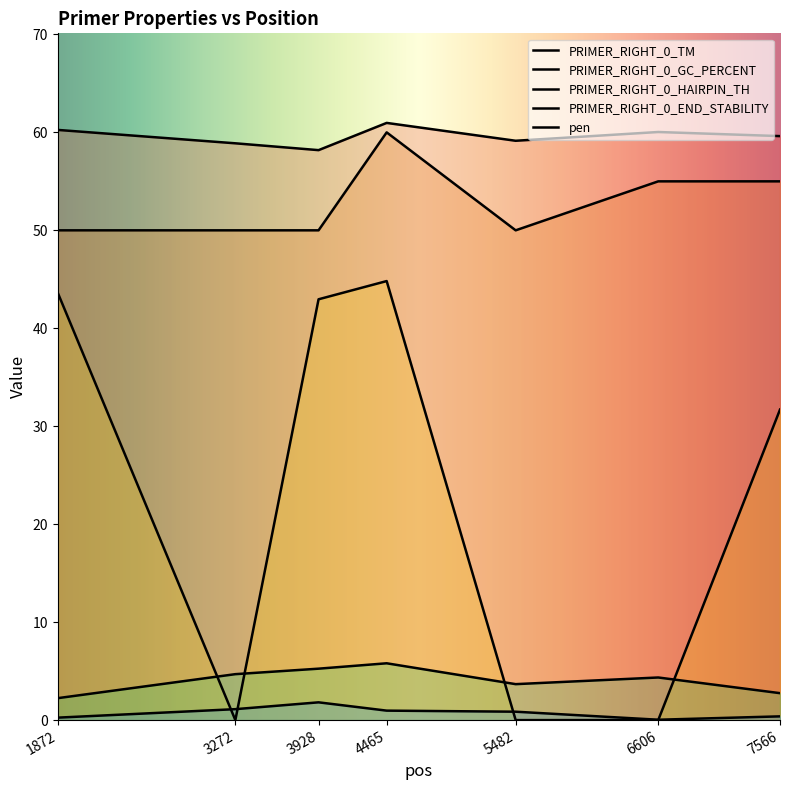

True or false: PRIMER_RIGHT_0_TM and PRIMER_RIGHT_0_END_STABILITY intersect in this chart.

False